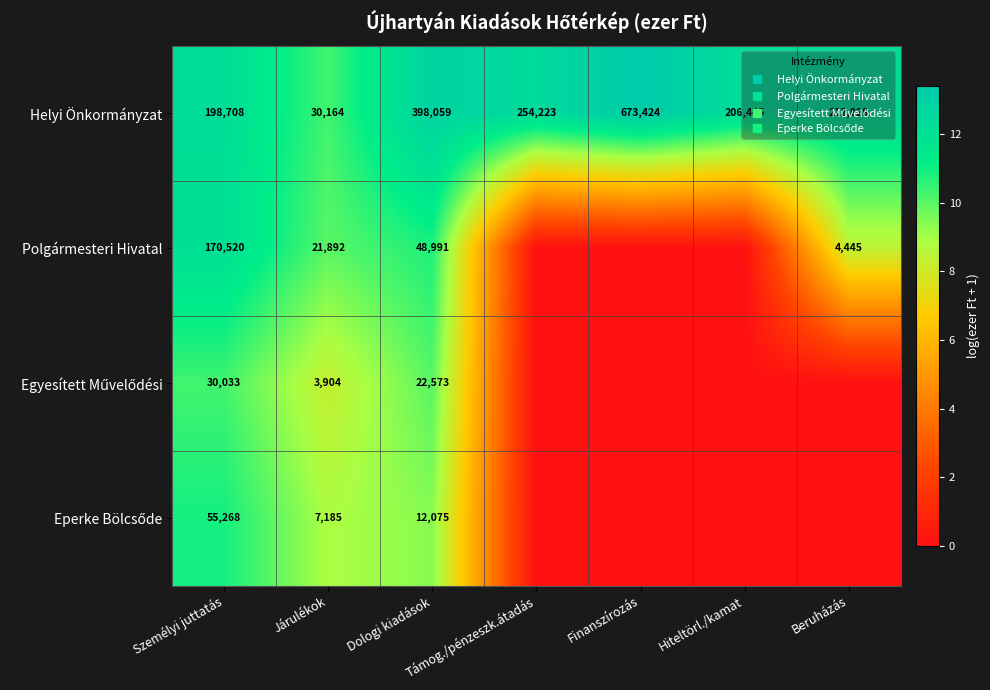

At which category is the sum across all series the highest?

Személyi juttatás